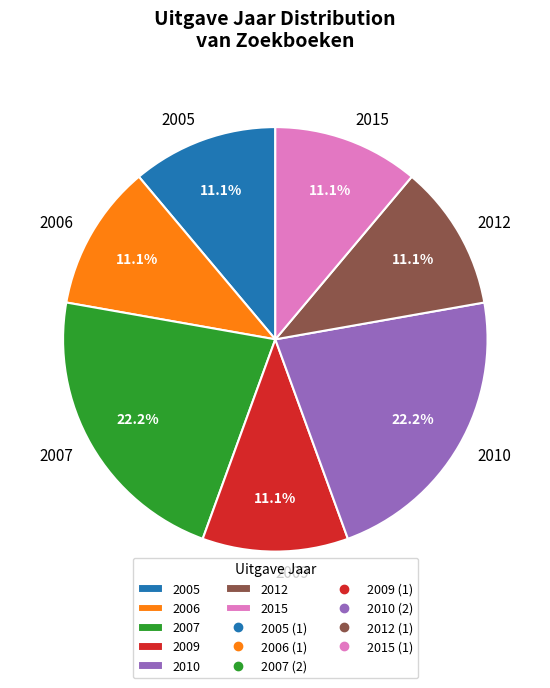

How many segments does this pie chart have?

7